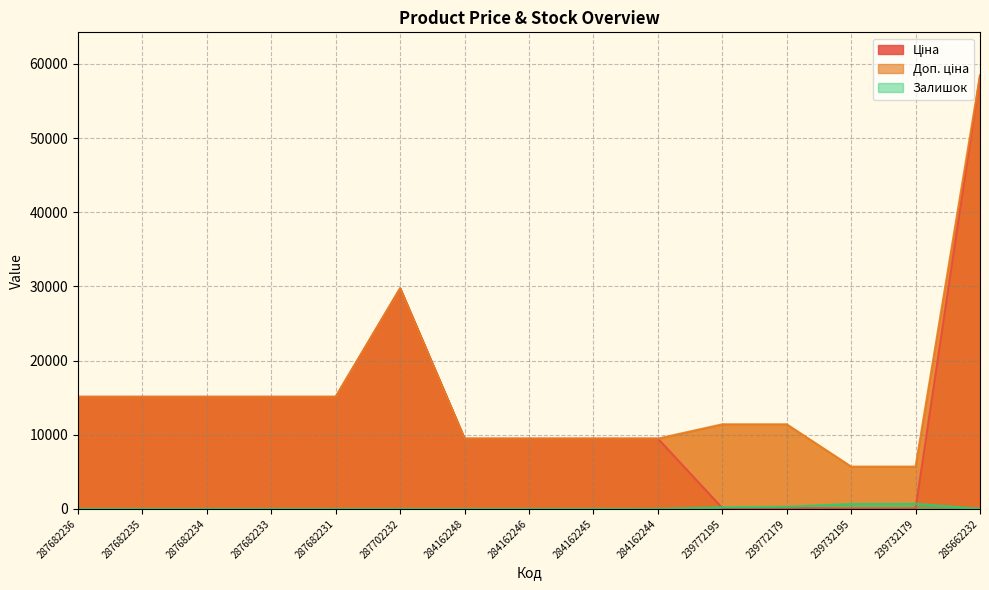

Between 287702232 and 284162244, which series saw the biggest shift?

Ціна